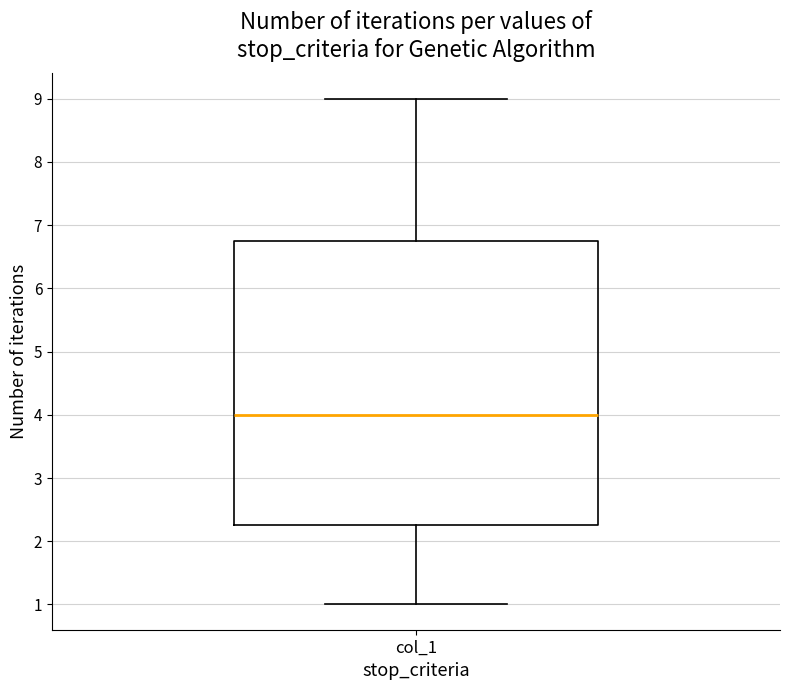

Read this box plot against the y-axis: the position of the median line, the range covered by the box, and the ends of both whiskers. The values are not printed on the chart, so give them approximately, as read against the axis.

median 4.0, box 2.3 to 6.8, whiskers 1.0 to 9.0